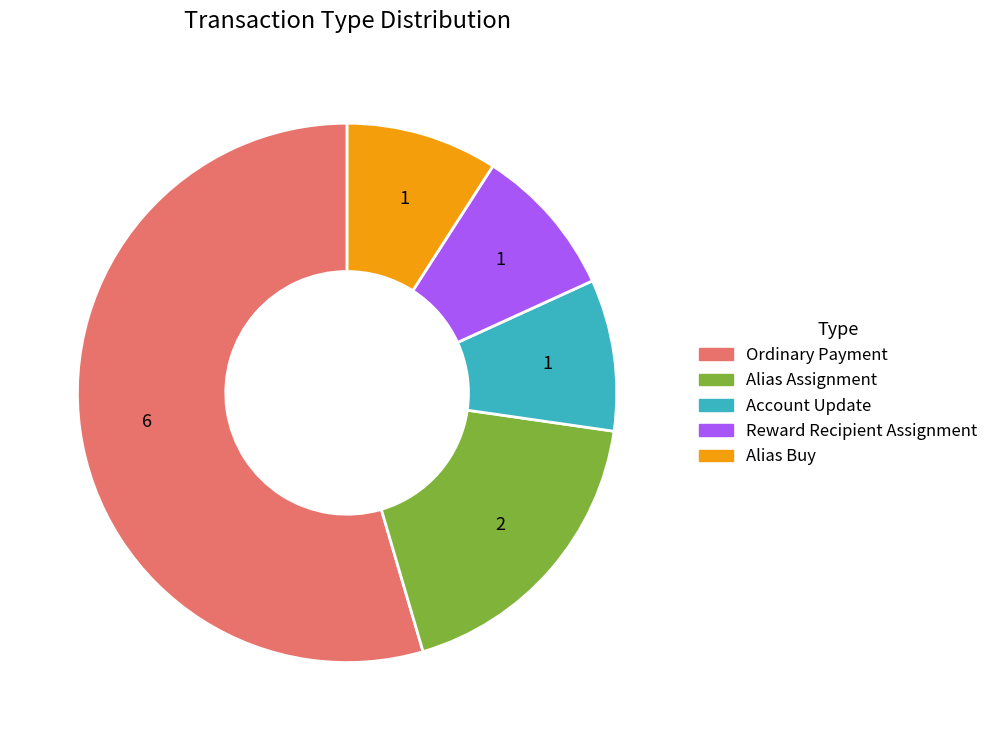

How many slices are in this pie chart?

5